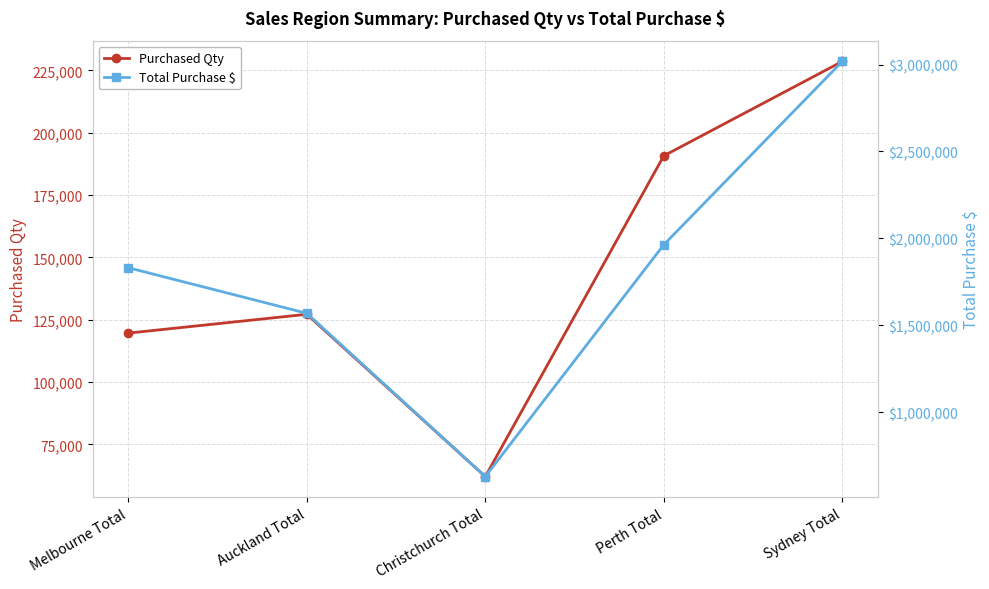

The Purchased Qty series shows 127162 at Auckland Total. True or false?

True